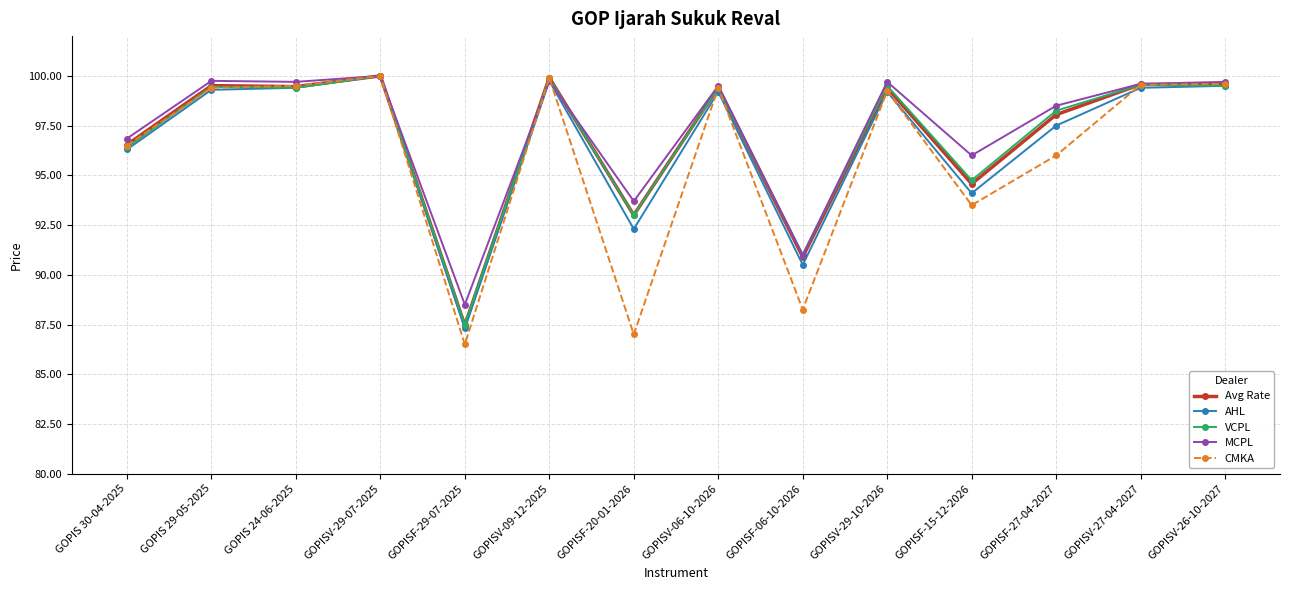

Which series changed the most between GOPISV-29-07-2025 and GOPISF-15-12-2026?

CMKA